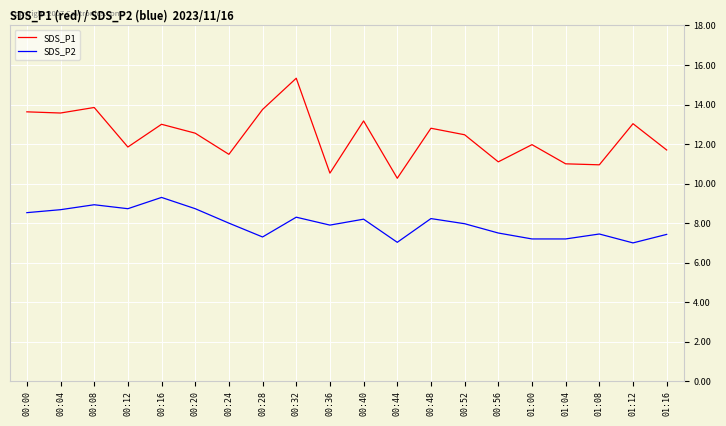

What is the total value across all series at 00:00?

22.2